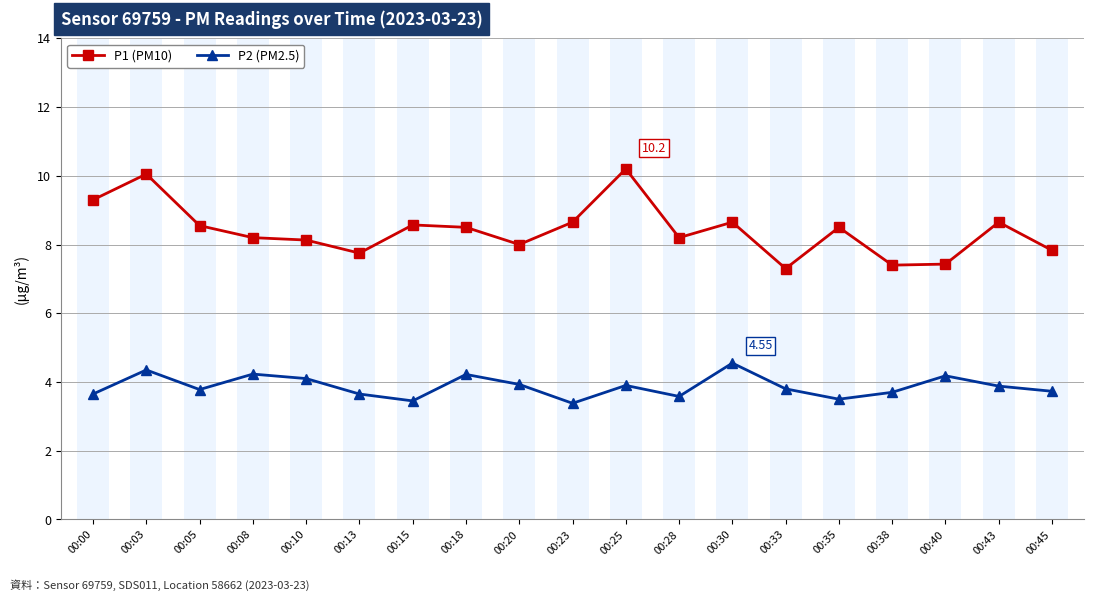

Rank the categories by P1 (PM10) value from lowest to highest.

00:33, 00:38, 00:40, 00:13, 00:45, 00:20, 00:10, 00:08, 00:28, 00:18, 00:35, 00:05, 00:15, 00:23, 00:30, 00:43, 00:00, 00:03, 00:25